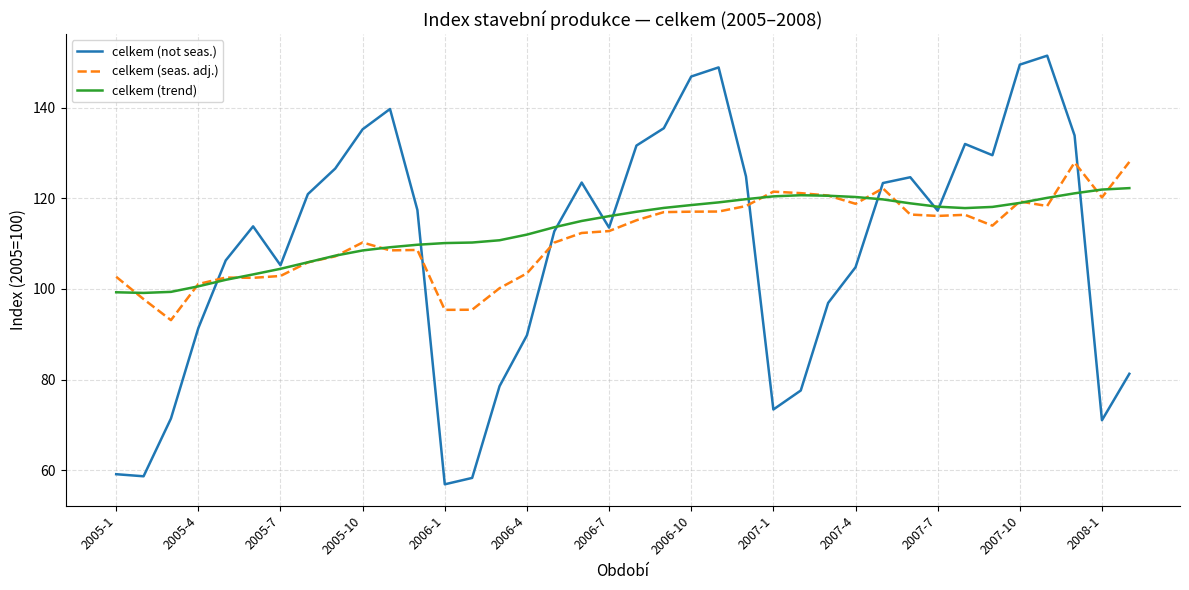

What is the smallest value displayed?

56.9